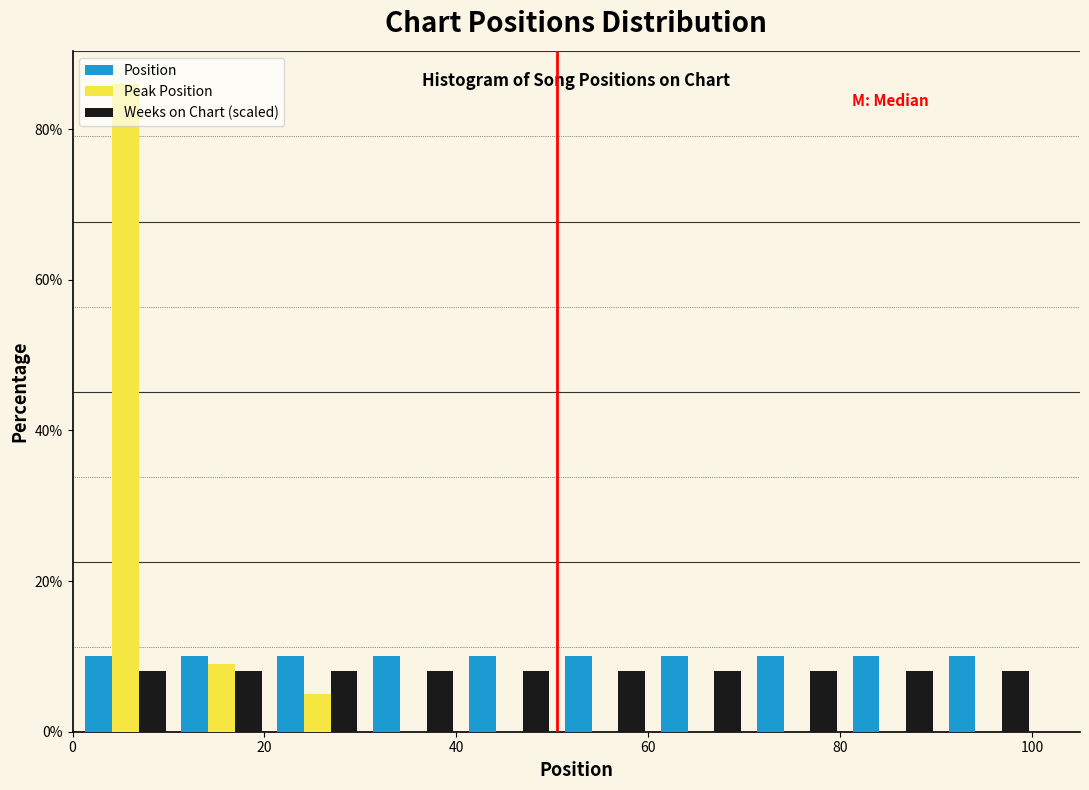

What is the height of the Position bar covering 90.5 to 100.5 on the x-axis? Neither the bar edges nor the heights are printed on the chart, so give them approximately, as read against the axes.

10